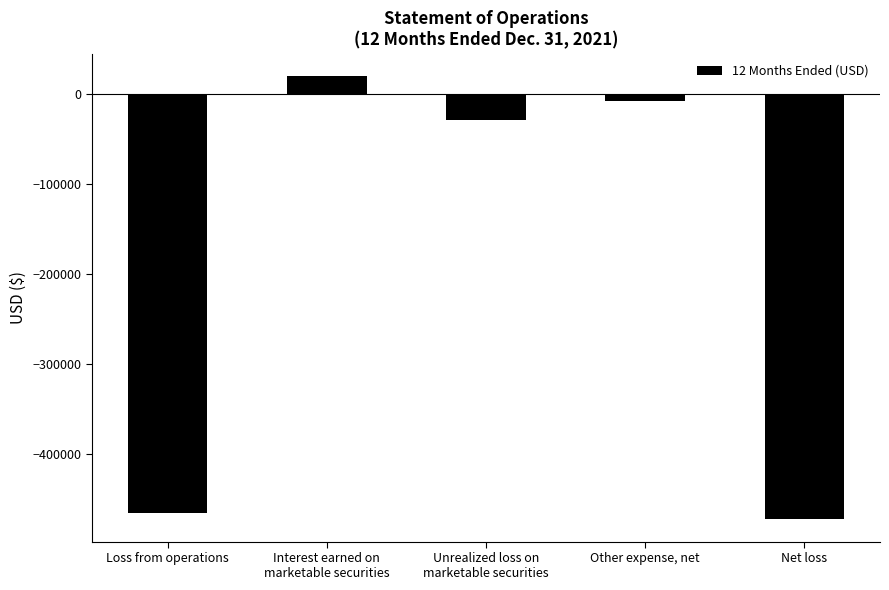

Count the number of categories in the chart.

5